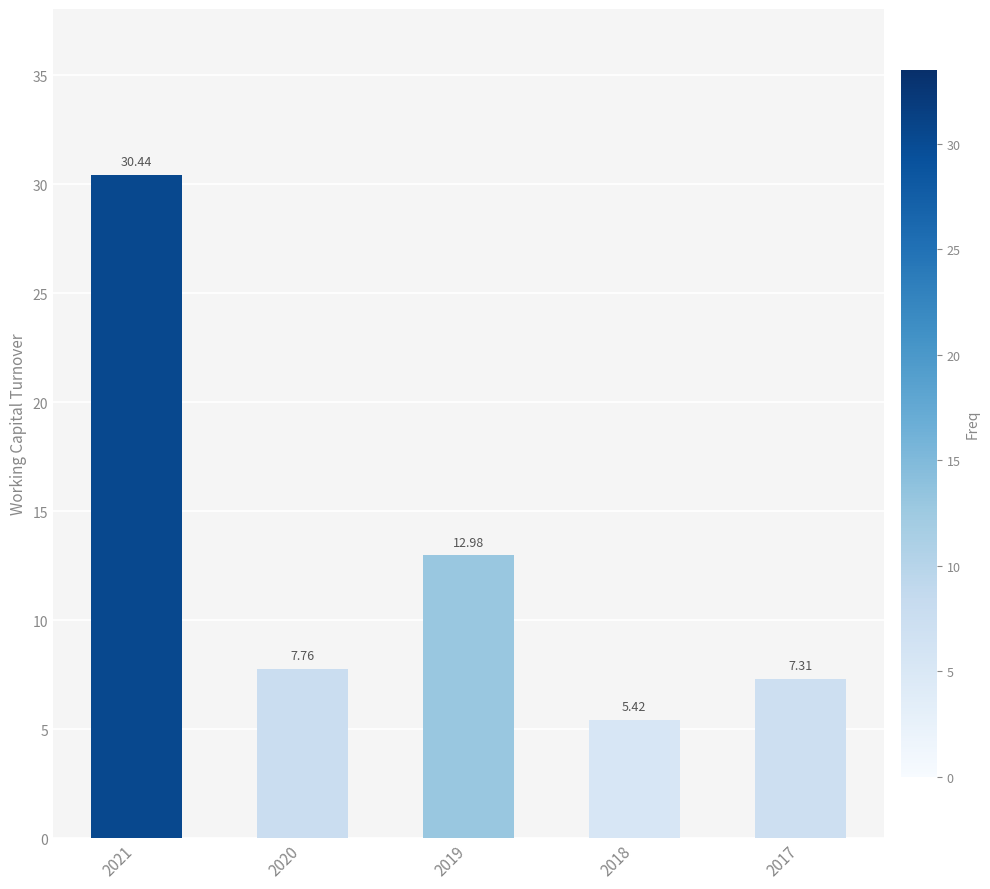

How many data points are above 7?

4